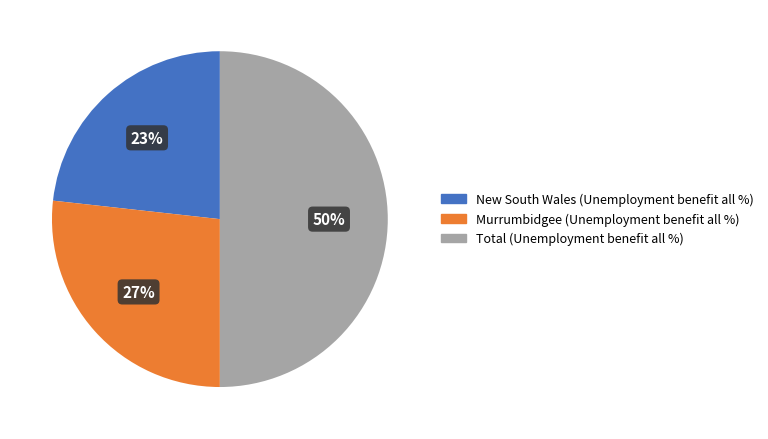

To the nearest percent, what is the difference between the largest and smallest slice percentages?

27%